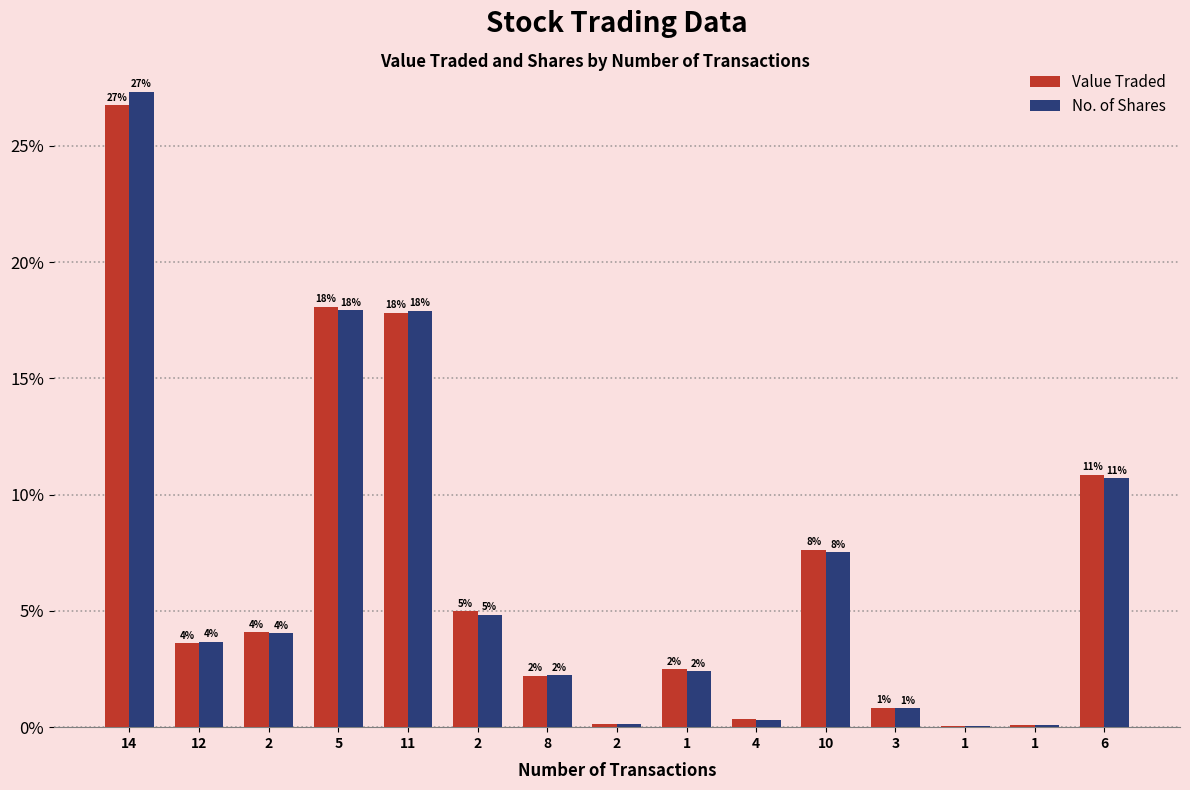

Is the value of No. of Shares at 2 greater than the value of Value Traded at 3?

Yes